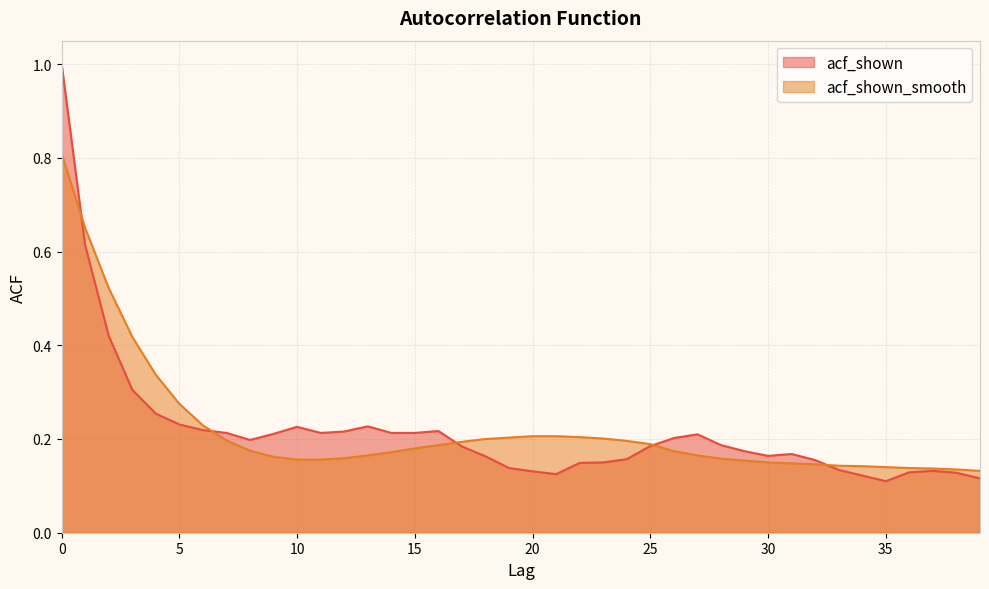

Between 23 and 27, which series saw the biggest shift?

acf_shown